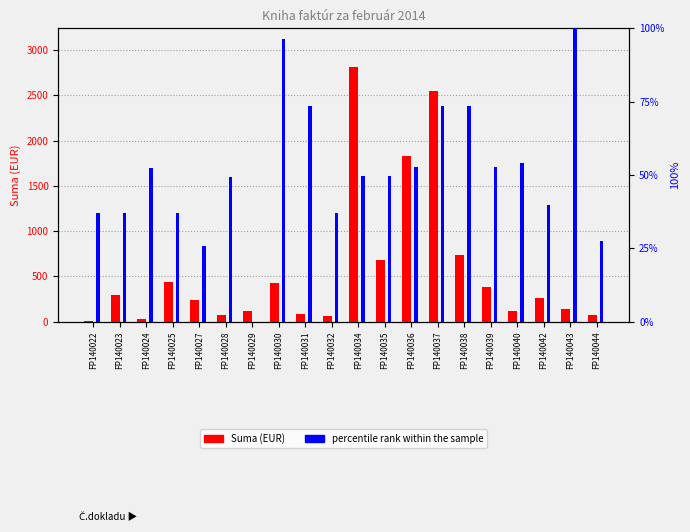

Which label corresponds to the largest value in the chart?

FP140034